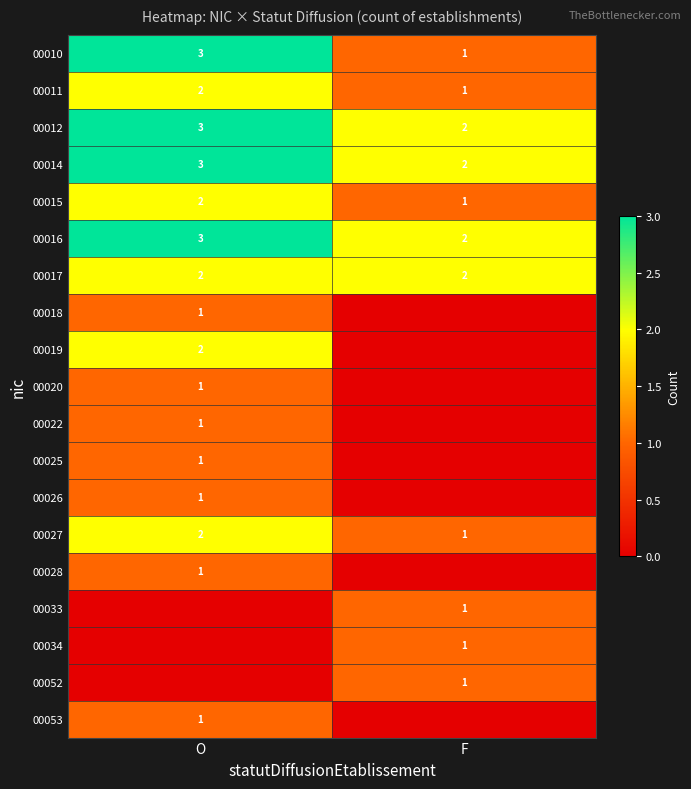

What is the greatest value displayed?

3